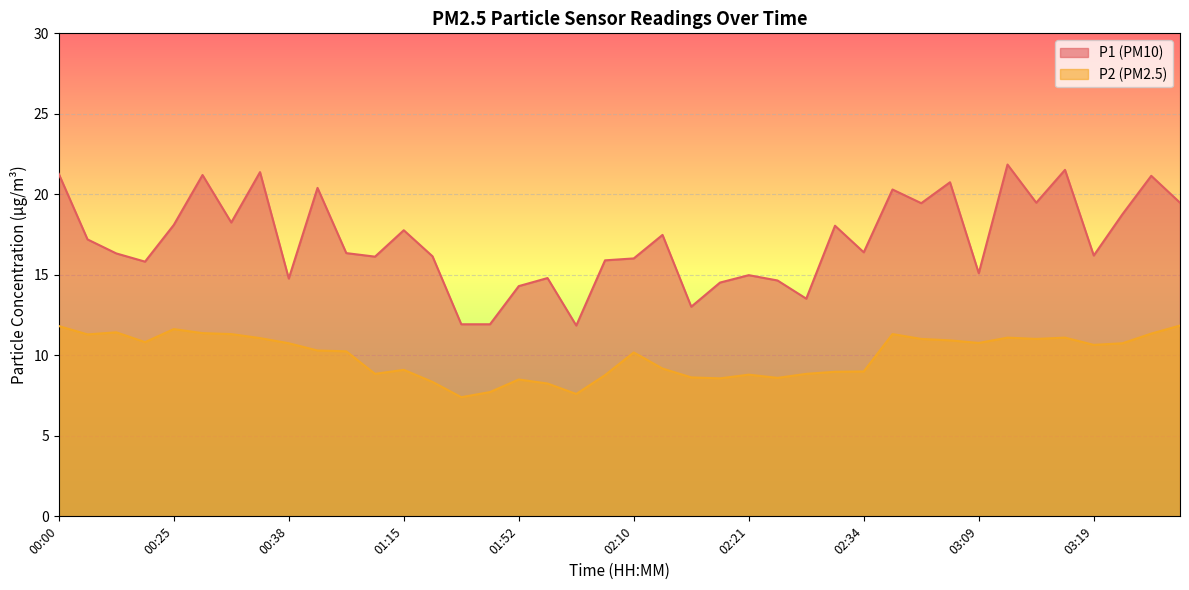

What is the maximum value for P2?

11.8